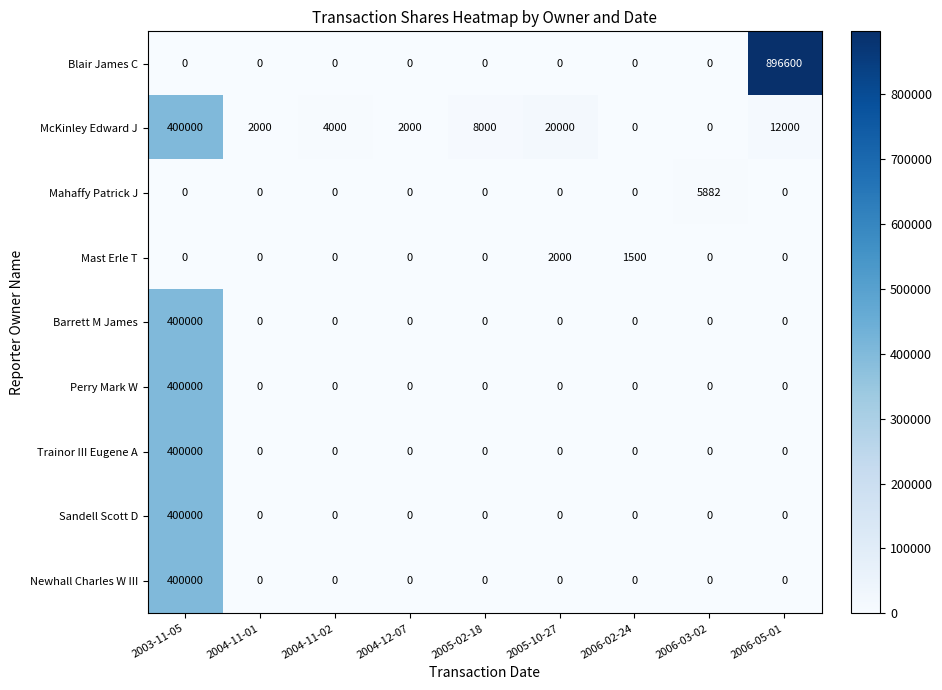

Which series changed the most between 2004-11-01 and 2006-03-02?

Mahaffy Patrick J